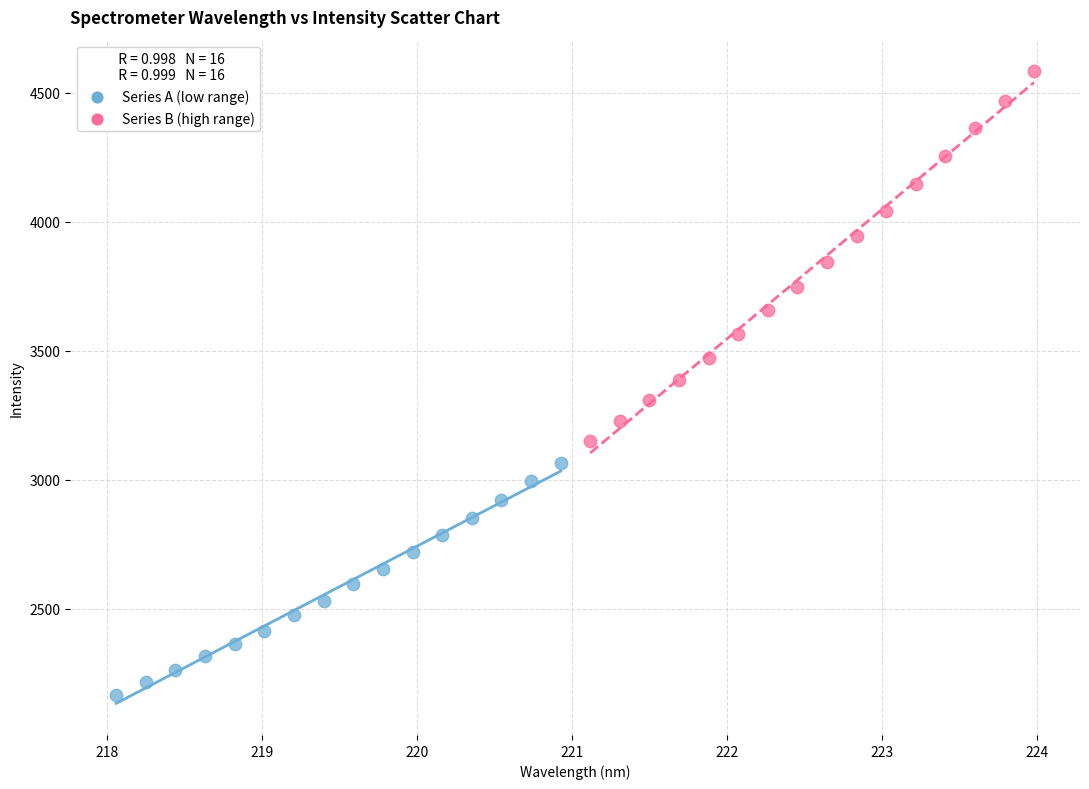

Which series has the widest spread of Y values?

Series B (high range)